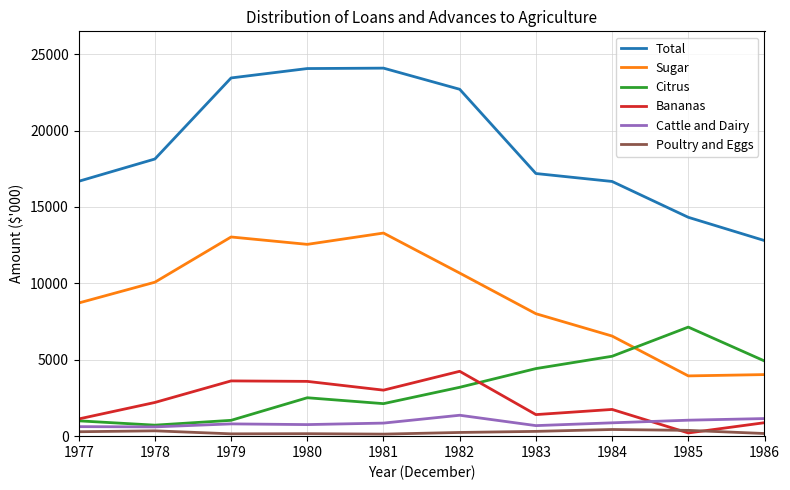

The Bananas series shows 2075 at 1981. True or false?

False